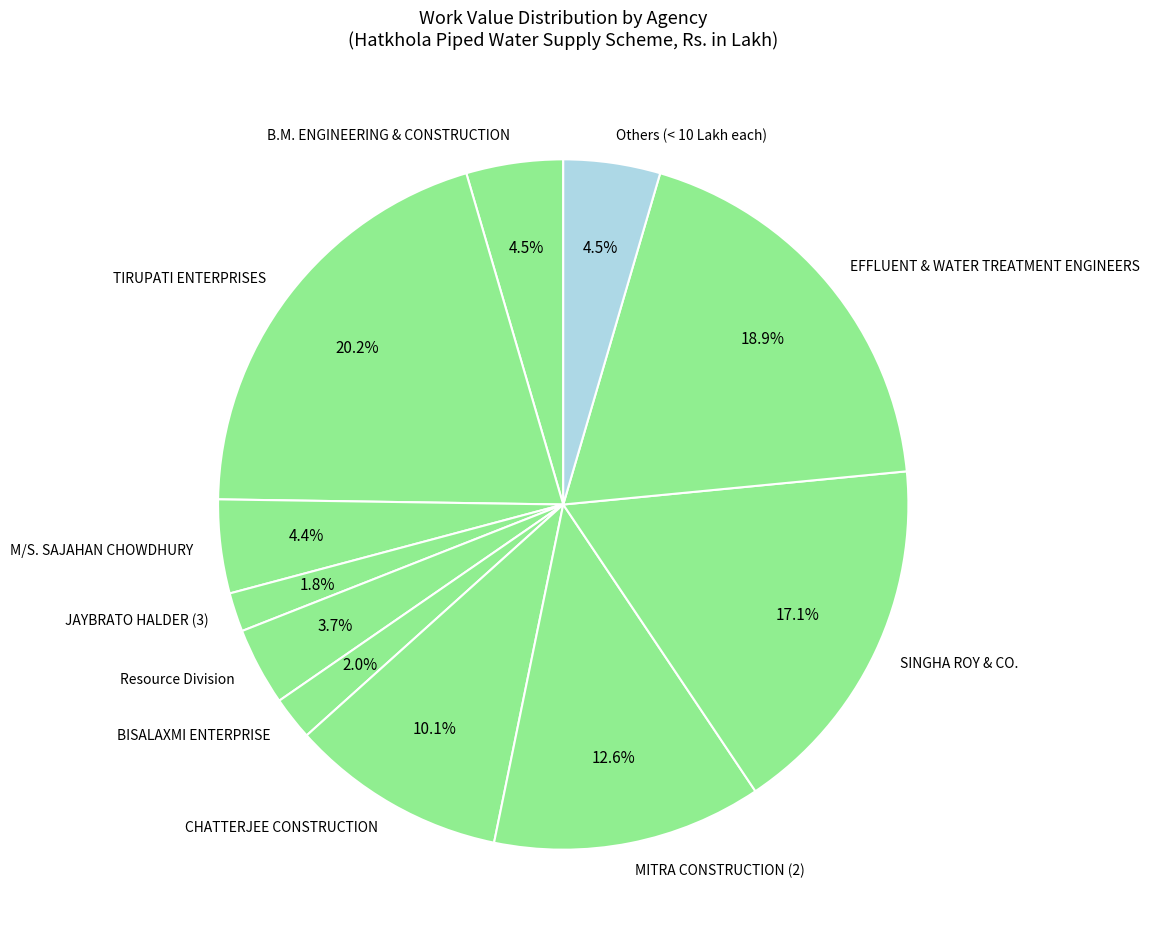

What is the largest slice in the pie chart?

TIRUPATI ENTERPRISES